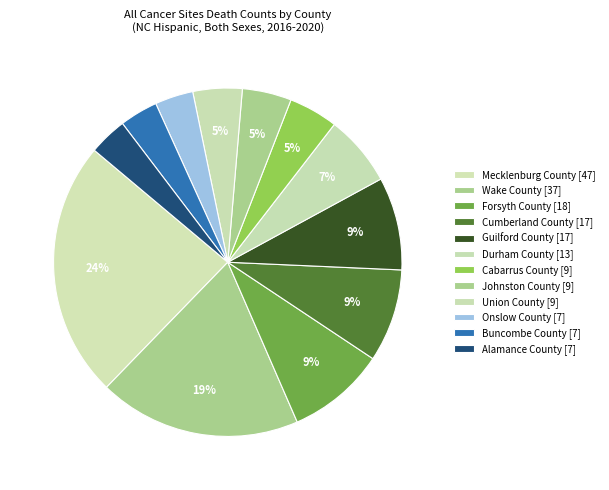

How many segments does this pie chart have?

12